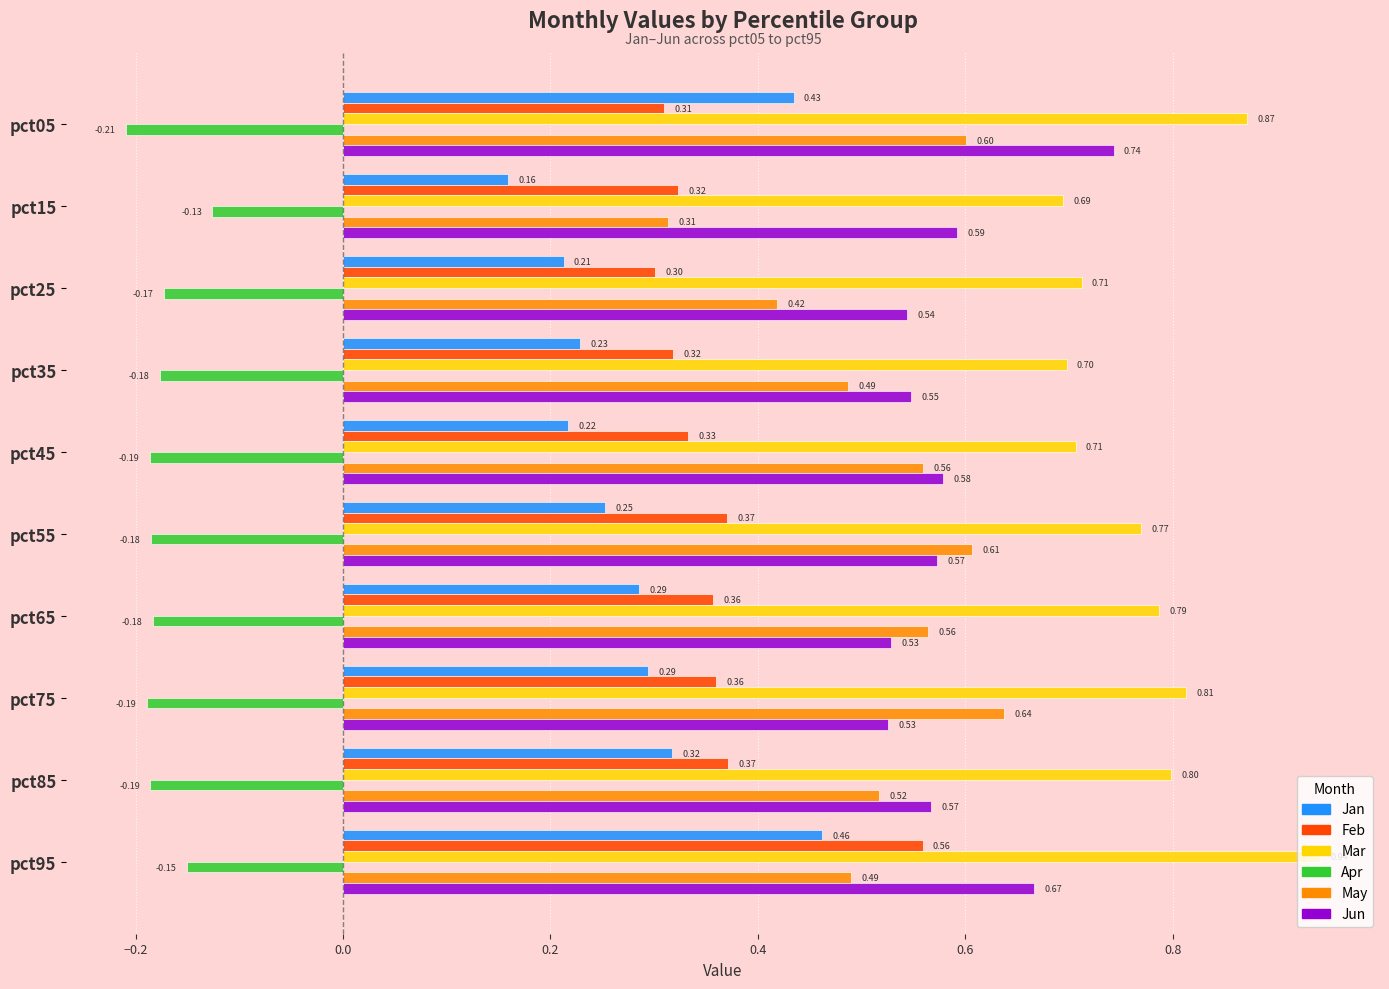

What is the difference between the highest and lowest values at pct75?

1.0